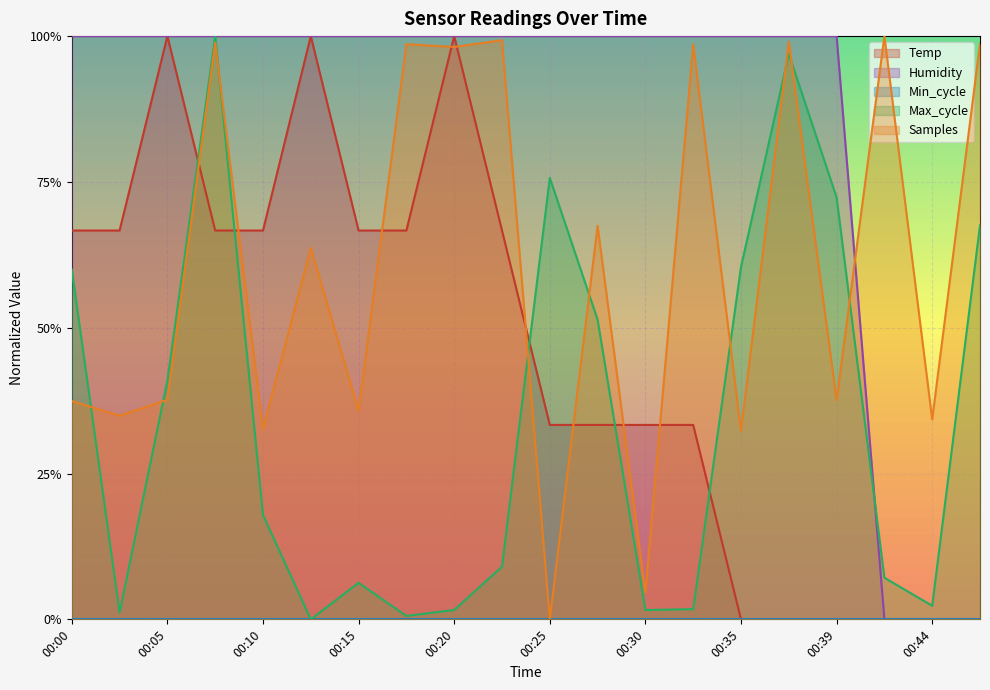

Reading left to right, extract all data points from this chart.

Temp: 00:00=0.7	00:03=0.7	00:05=1.0	00:08=0.7	00:10=0.7	00:13=1.0	00:15=0.7	00:18=0.7	00:20=1.0	00:22=0.7	00:25=0.3	00:27=0.3	00:30=0.3	00:32=0.3	00:35=0.0	00:37=0.0	00:39=0.0	00:42=0.0	00:44=0.0	00:47=0.0
Humidity: 00:00=1.0	00:03=1.0	00:05=1.0	00:08=1.0	00:10=1.0	00:13=1.0	00:15=1.0	00:18=1.0	00:20=1.0	00:22=1.0	00:25=1.0	00:27=1.0	00:30=1.0	00:32=1.0	00:35=1.0	00:37=1.0	00:39=1.0	00:42=0.0	00:44=0.0	00:47=0.0
Max_cycle: 00:00=0.6	00:03=0.0	00:05=0.4	00:08=1.0	00:10=0.2	00:13=0.0	00:15=0.1	00:18=0.0	00:20=0.0	00:22=0.1	00:25=0.8	00:27=0.5	00:30=0.0	00:32=0.0	00:35=0.6	00:37=1.0	00:39=0.7	00:42=0.1	00:44=0.0	00:47=0.7
Samples: 00:00=0.4	00:03=0.3	00:05=0.4	00:08=1.0	00:10=0.3	00:13=0.6	00:15=0.4	00:18=1.0	00:20=1.0	00:22=1.0	00:25=0.0	00:27=0.7	00:30=0.0	00:32=1.0	00:35=0.3	00:37=1.0	00:39=0.4	00:42=1.0	00:44=0.3	00:47=1.0